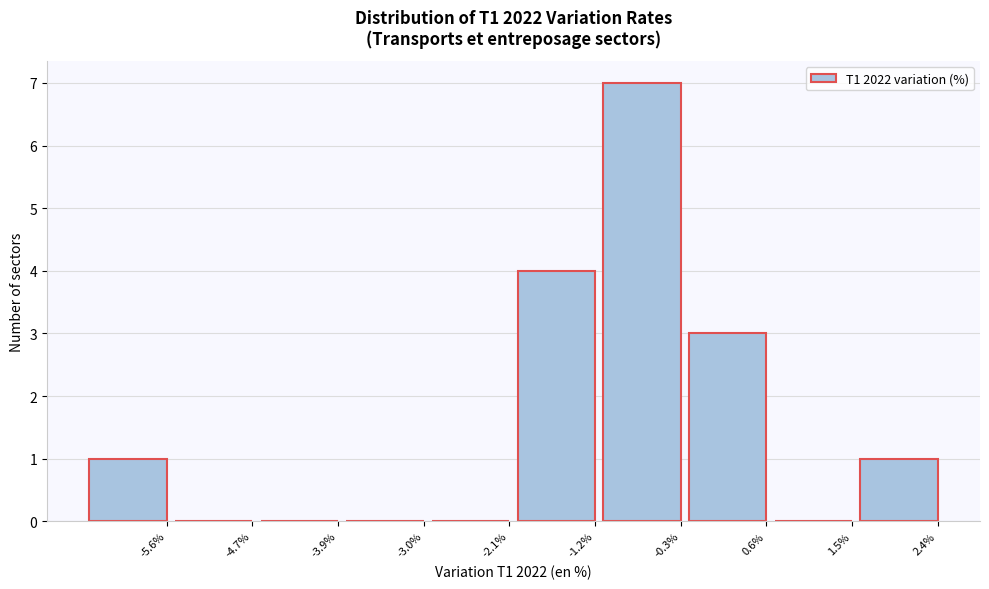

Reading right to left, list all the values displayed in this chart.

2.4%=1	1.5%=0	0.6%=3	-0.3%=7	-1.2%=4	-2.1%=0	-3.0%=0	-3.9%=0	-4.7%=0	-5.6%=1